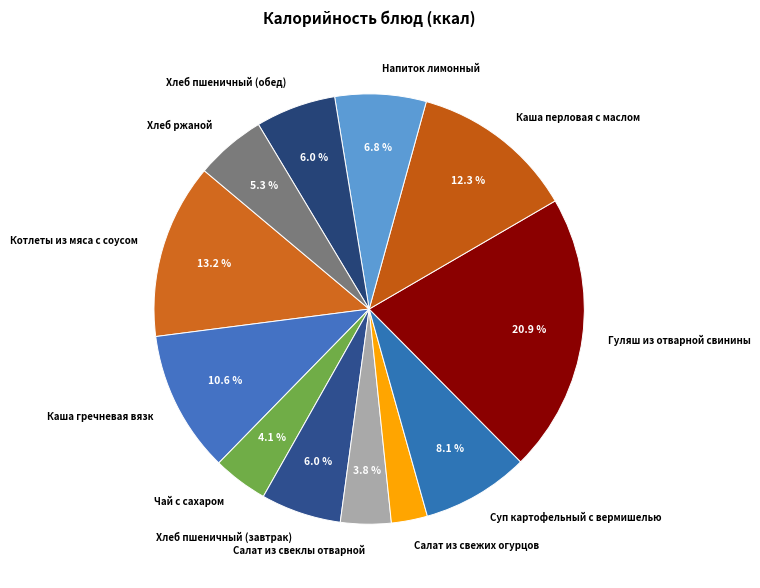

Which has a higher value, Каша перловая с маслом or Хлеб пшеничный (обед)?

Каша перловая с маслом